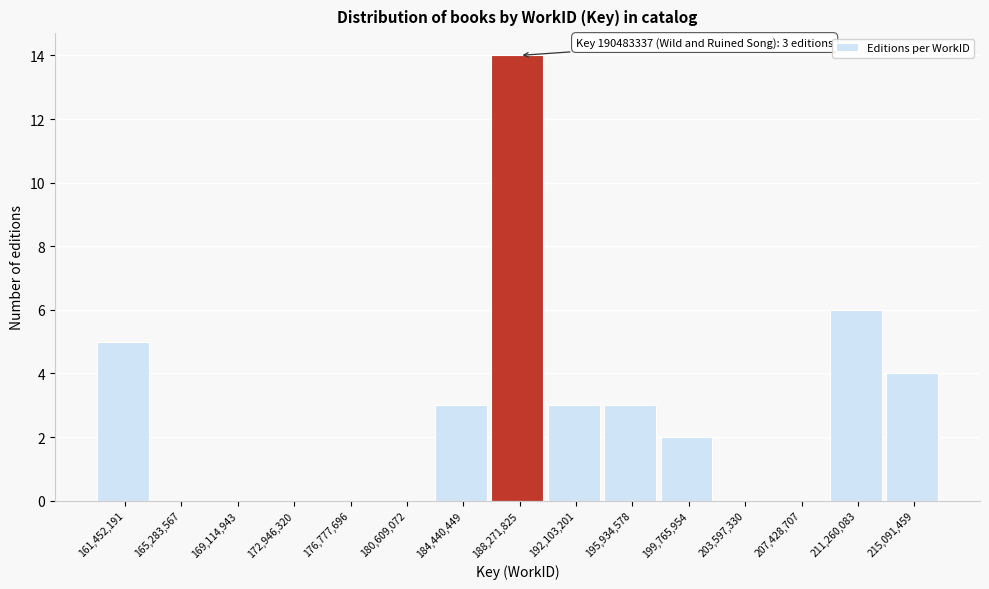

Reading left to right, list all the values displayed in this chart.

161,452,191=5	165,283,567=0	169,114,943=0	172,946,320=0	176,777,696=0	180,609,072=0	184,440,449=3	188,271,825=14	192,103,201=3	195,934,578=3	199,765,954=2	203,597,330=0	207,428,707=0	211,260,083=6	215,091,459=4